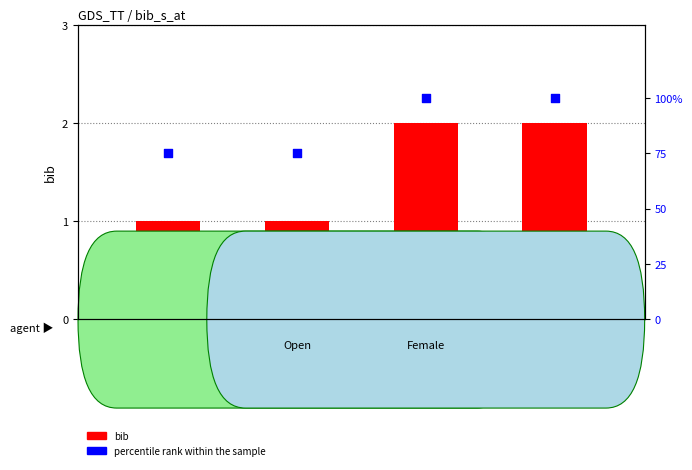

Which series has the largest Y range (max minus min)?

percentile rank within the sample